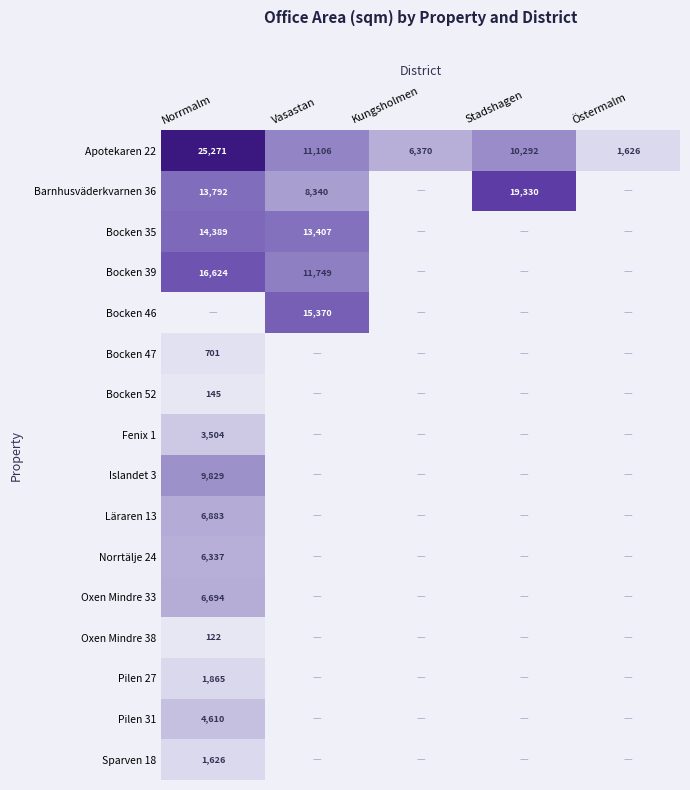

Rank the categories by Apotekaren 22 value from highest to lowest.

Norrmalm, Vasastan, Stadshagen, Kungsholmen, Östermalm